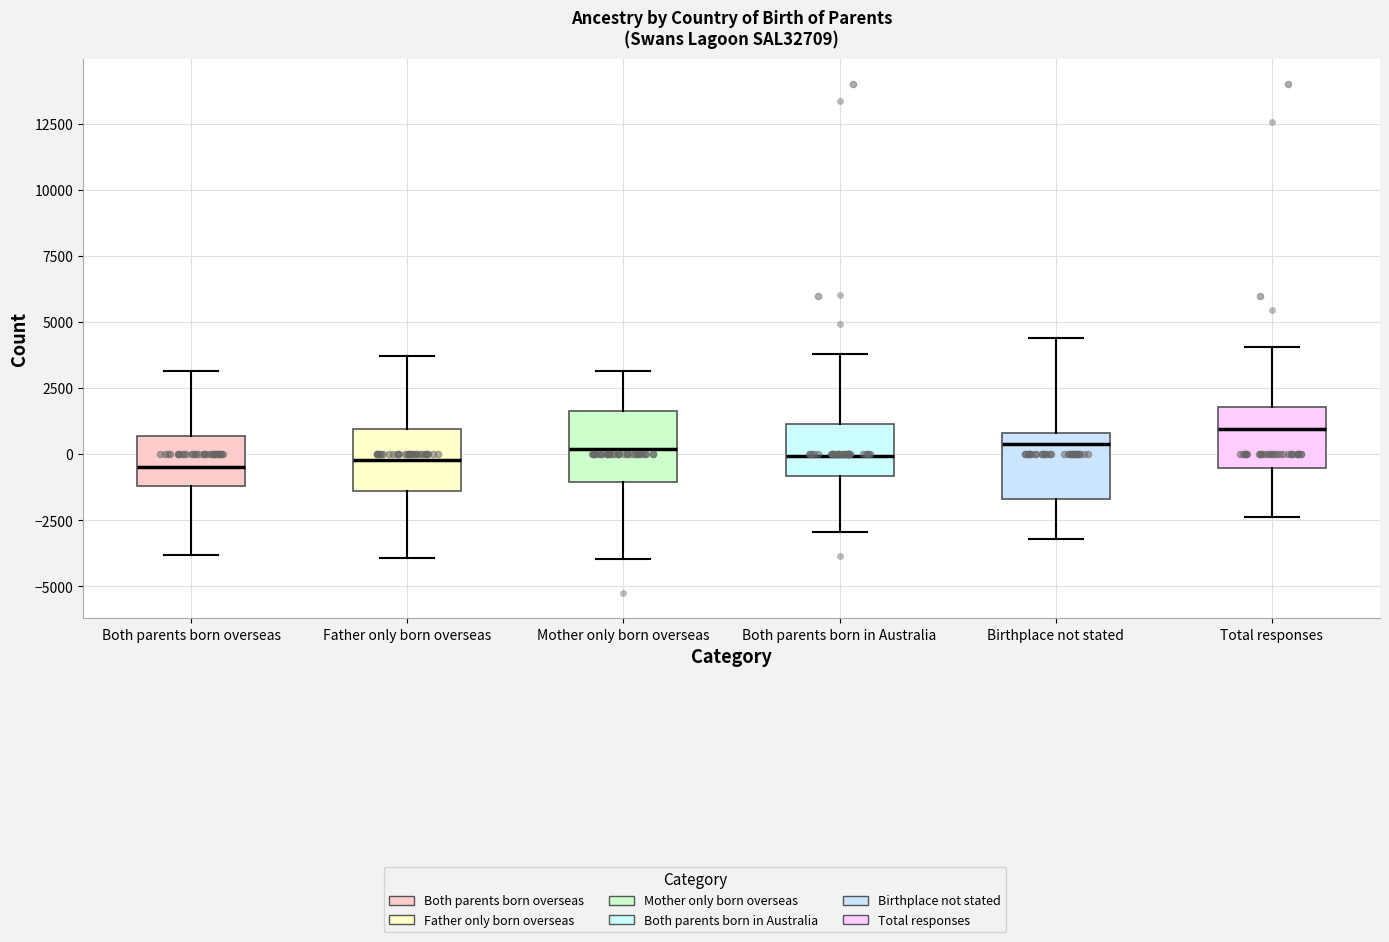

Reading left to right, transcribe this box plot: for each box, give where its median line is, the range the box spans, and where its two whiskers end, as read against the y-axis. The values are not printed on the chart, so give them approximately, as read against the axis.

Both parents born overseas: median -500, box -1000 to 500, whiskers -4000 to 3000
Father only born overseas: median 0, box -1500 to 1000, whiskers -4000 to 3500
Mother only born overseas: median 0, box -1000 to 1500, whiskers -4000 to 3000
Both parents born in Australia: median 0, box -1000 to 1000, whiskers -3000 to 4000
Birthplace not stated: median 500, box -1500 to 1000, whiskers -3000 to 4500
Total responses: median 1000, box -500 to 2000, whiskers -2500 to 4000